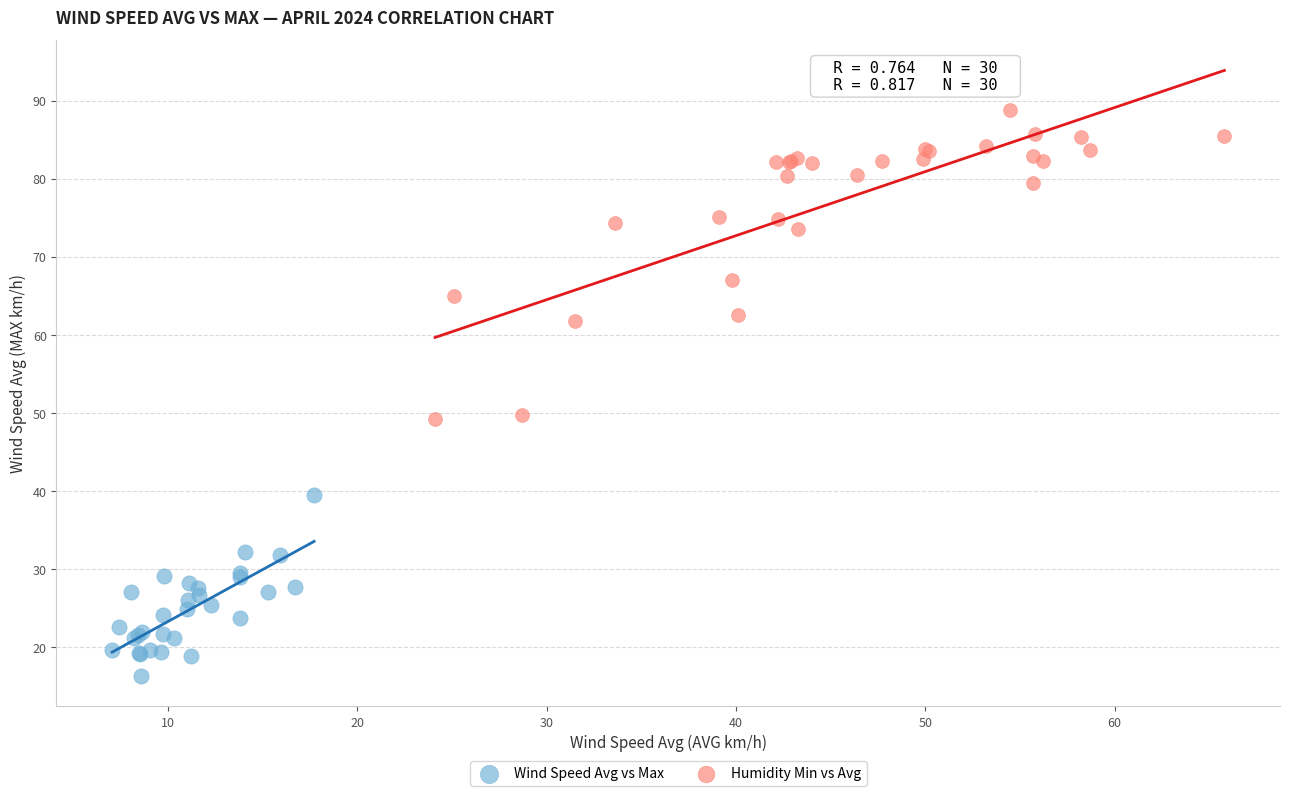

Which series has the largest Y range (max minus min)?

Humidity Min vs Avg